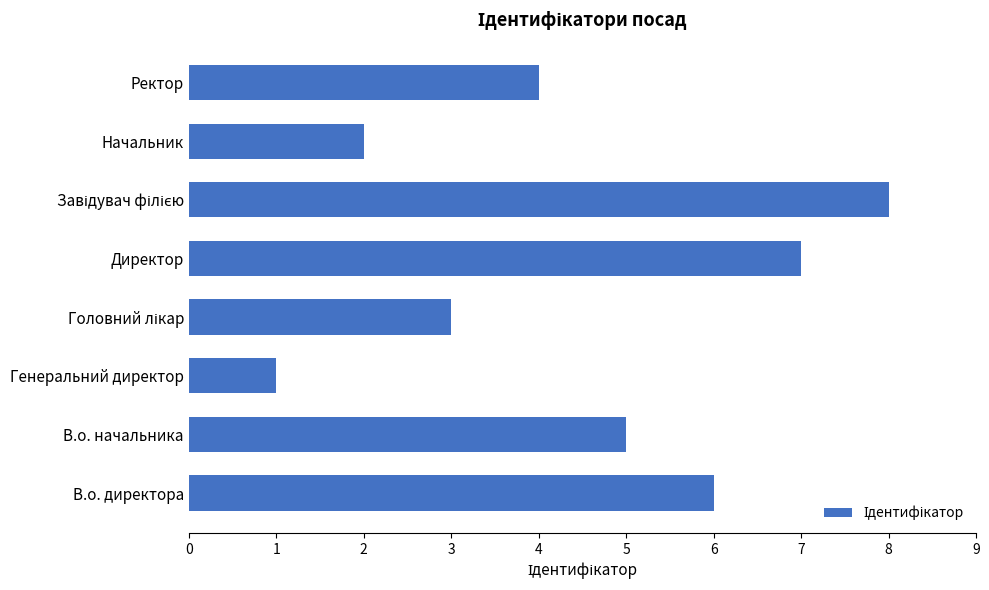

The value at Ректор is 4. True or false?

True